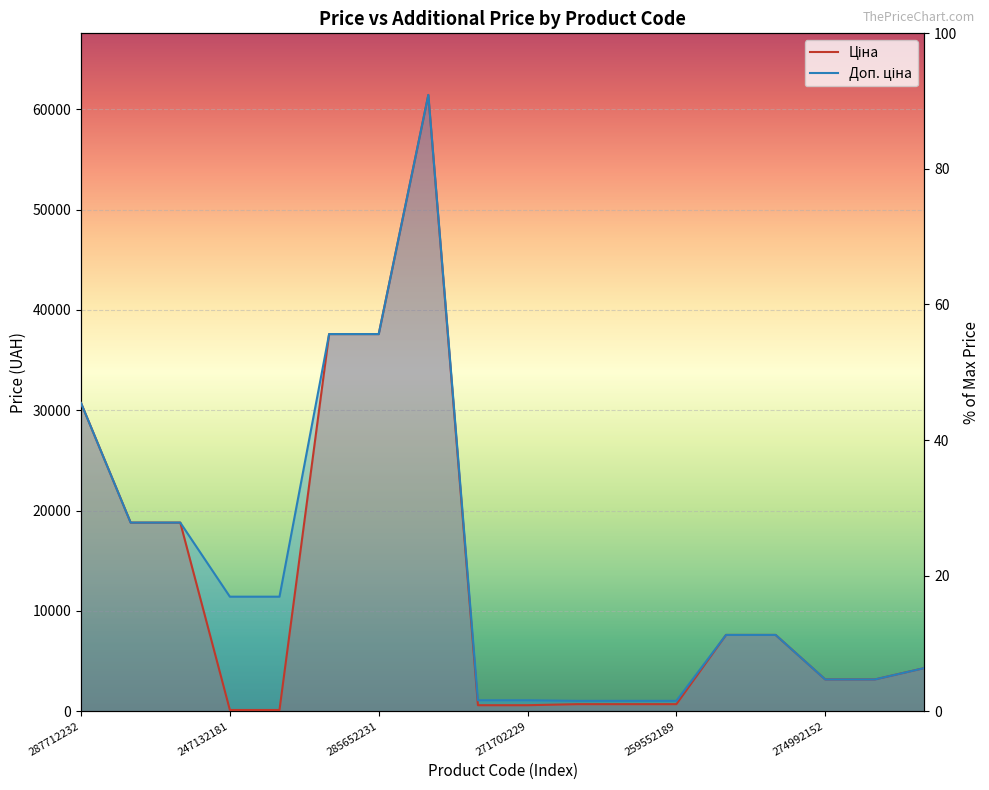

What is the label of the 17th point from the left?

274992132